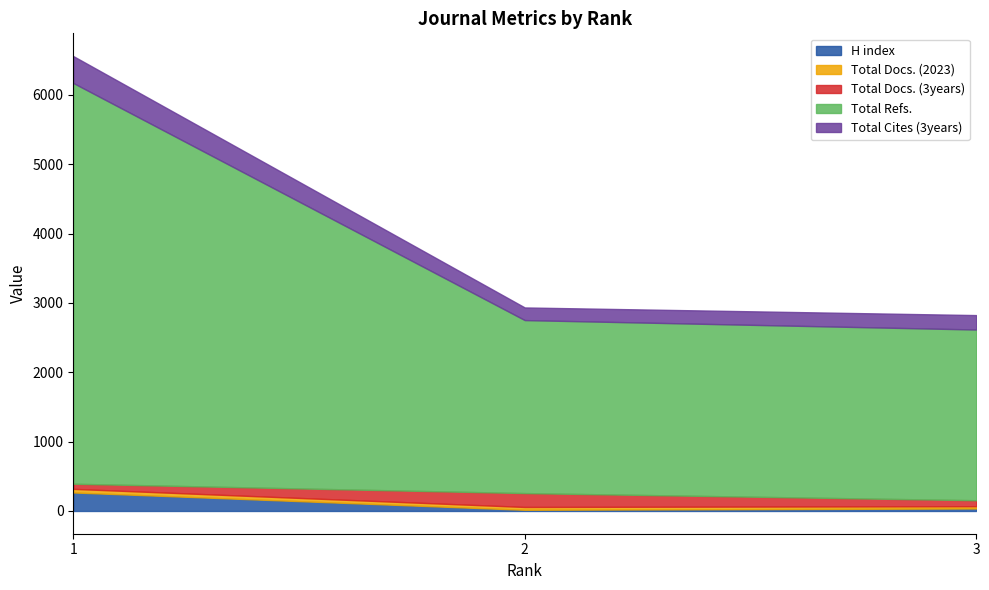

The Total Refs. series shows 5777 at 1. True or false?

True